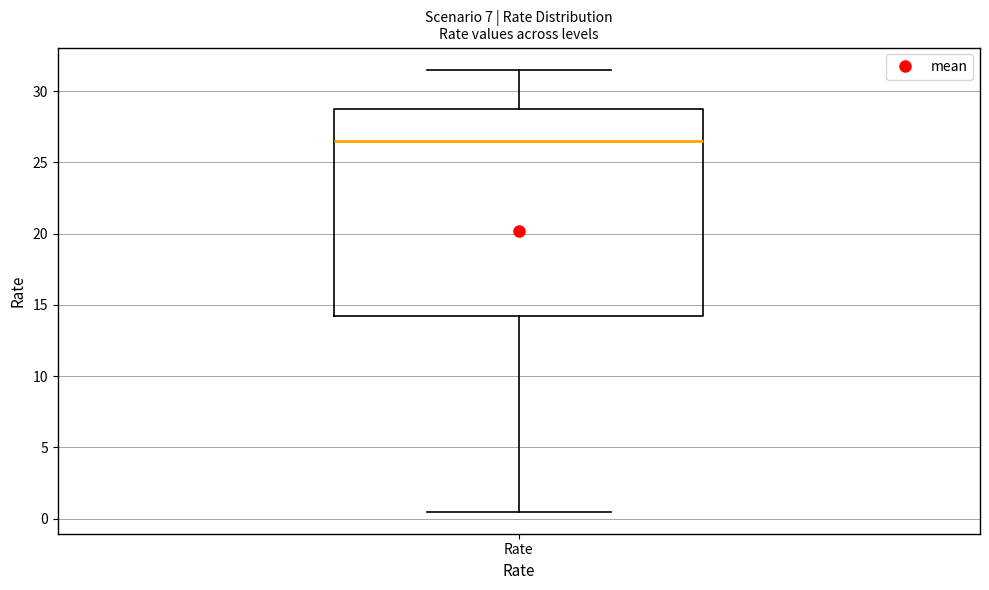

Read this box plot against the y-axis: the position of the median line, the range covered by the box, and the ends of both whiskers. The values are not printed on the chart, so give them approximately, as read against the axis.

median 26.5, box 14.5 to 29.0, whiskers 0.5 to 31.5